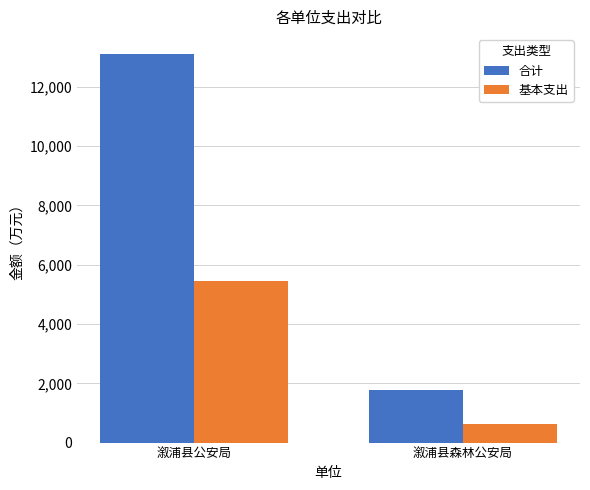

The 基本支出 series shows 5455.3 at 溆浦县公安局. True or false?

True